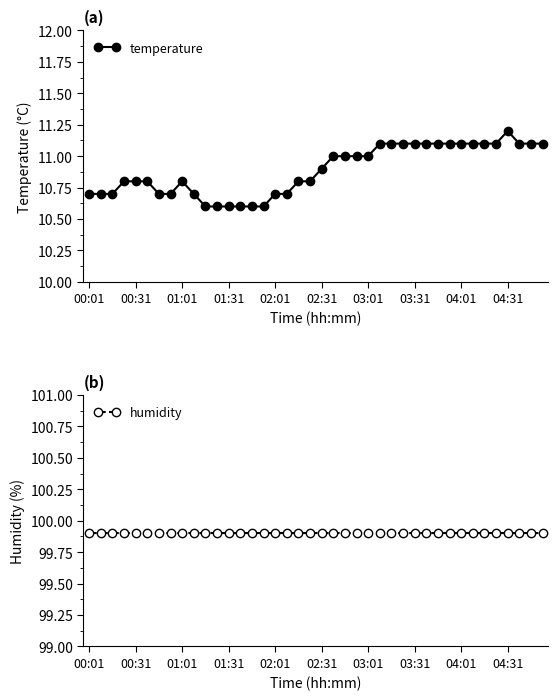

The temperature series shows 11.2 at 04:31. True or false?

True